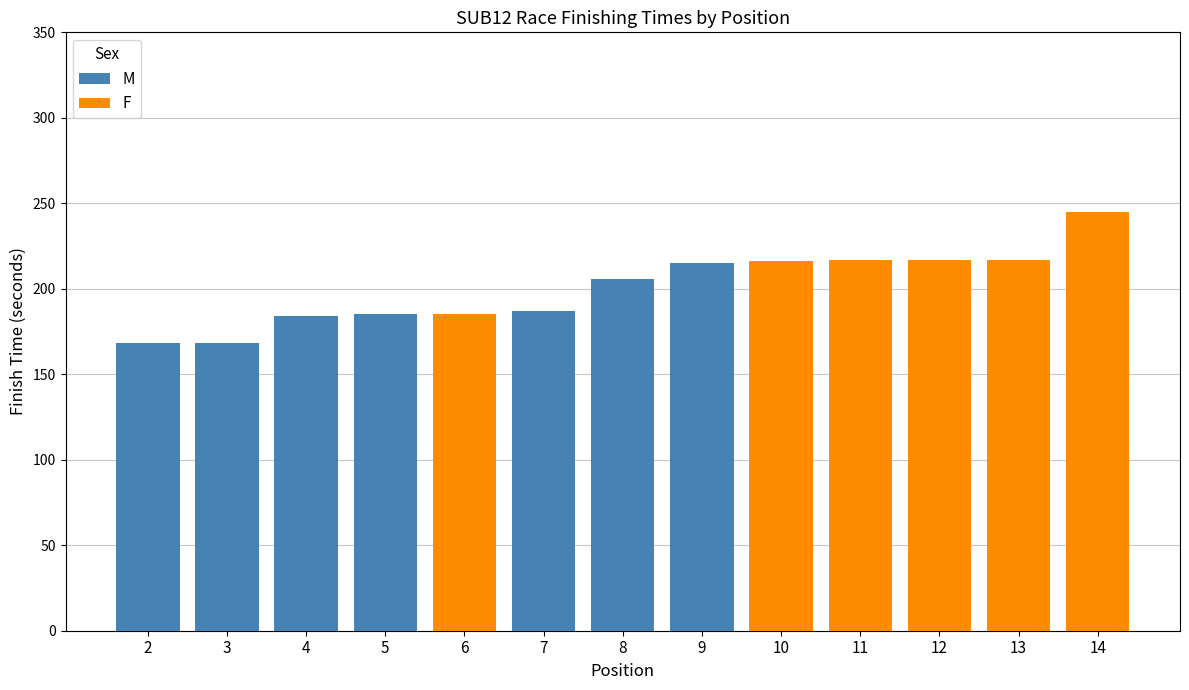

The value of M at 9 is 356. True or false?

False